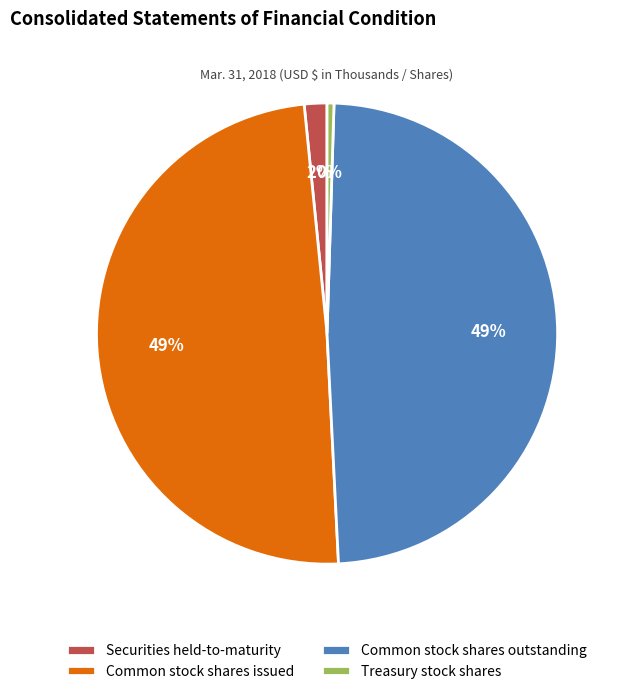

Is it true that Securities held-to-maturity is 2% of the pie?

True